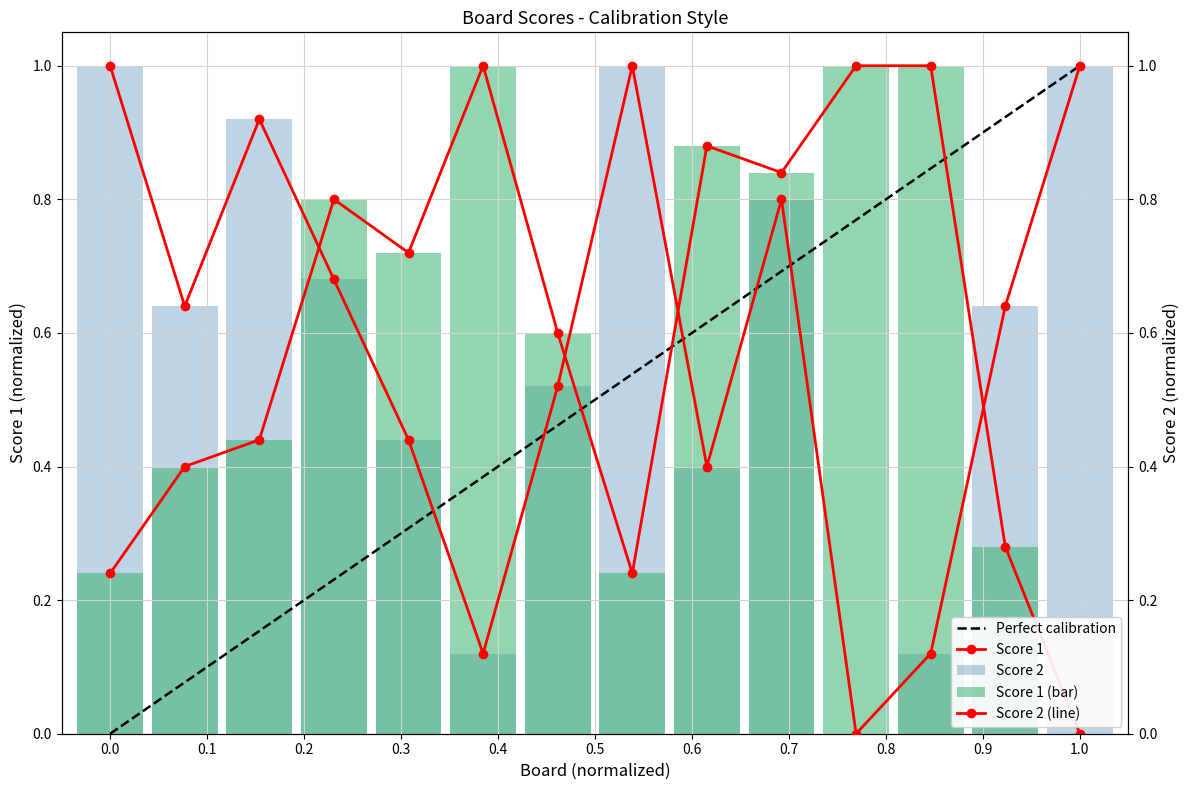

Read the Score 1 value at 0.3.

0.7